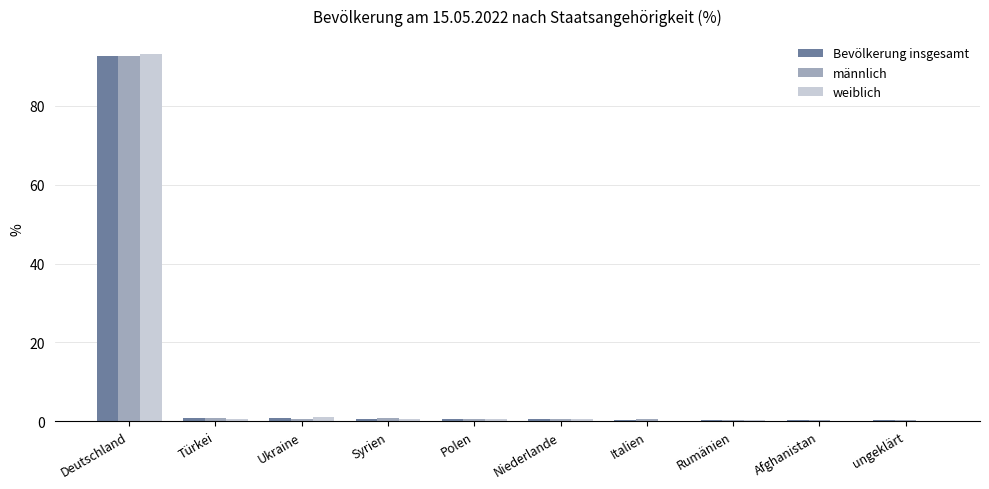

Which series changed the most between Deutschland and Niederlande?

weiblich